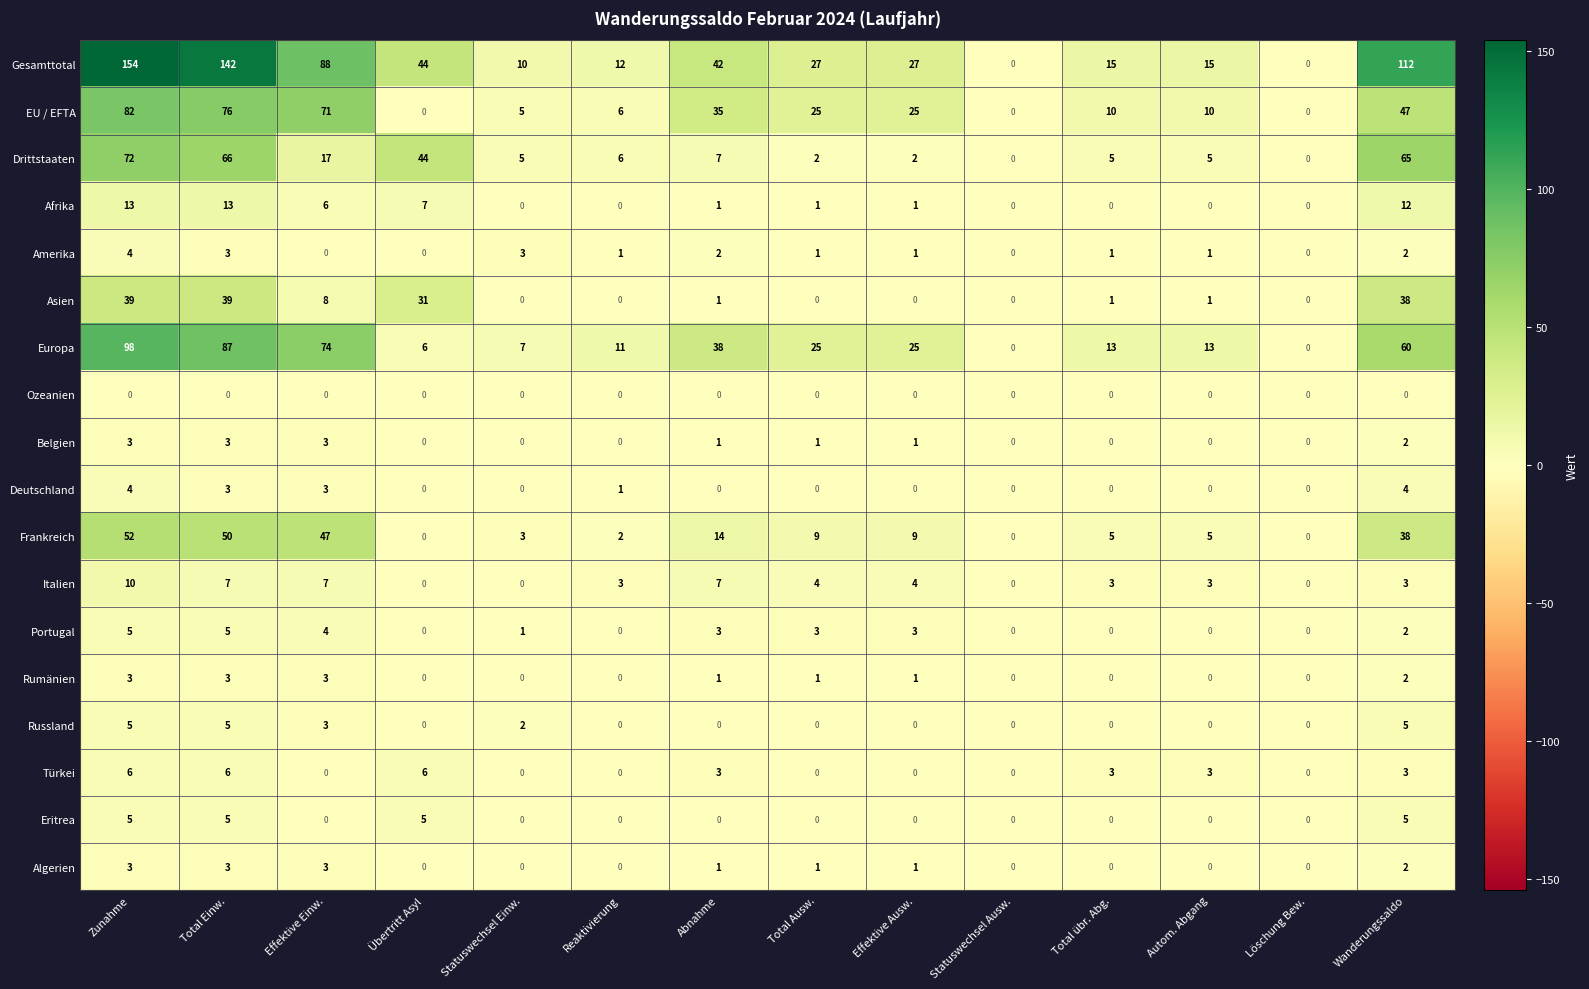

Count the number of categories in the chart.

14